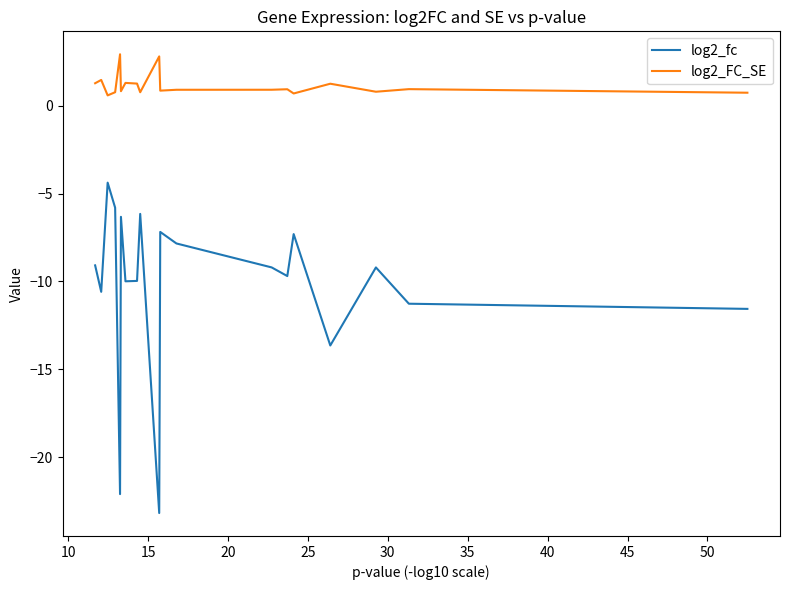

True or false: log2_fc has more than 1 interior local peaks.

True